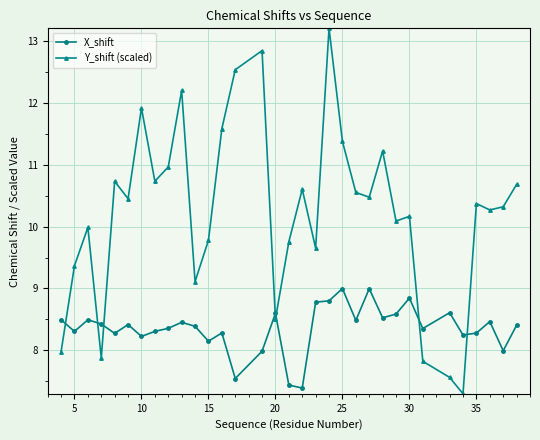

What is the sum of all Y_shift (scaled) values?

338.0